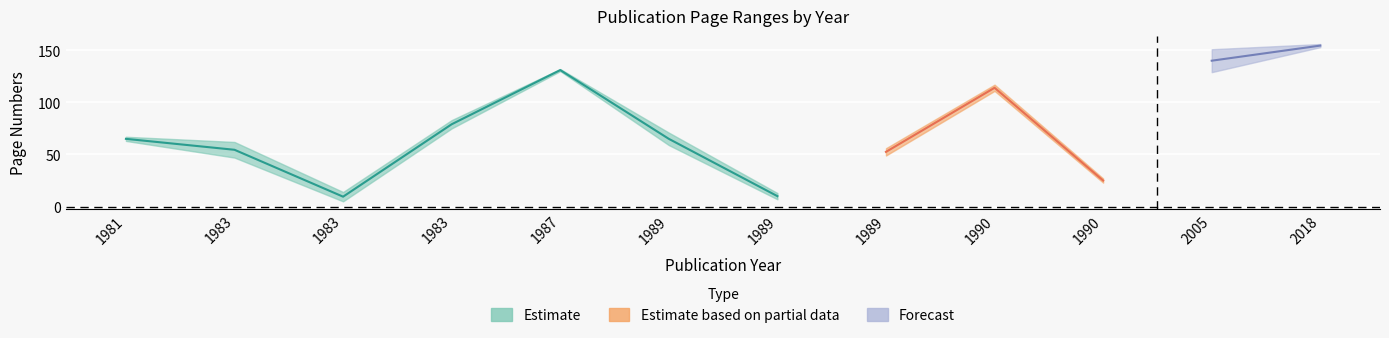

At which label does Page End first exceed 71?

1983